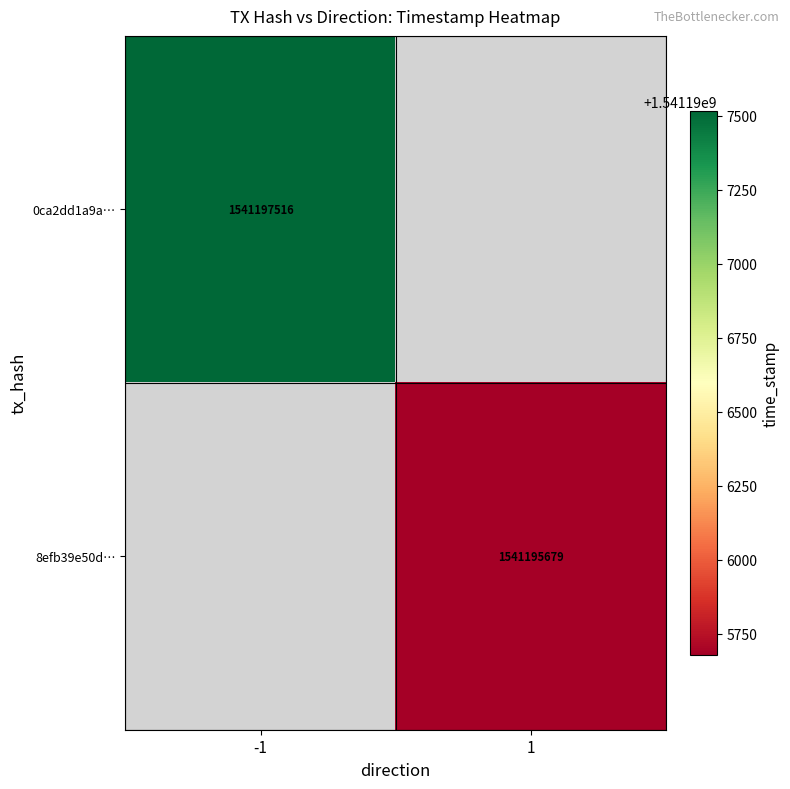

True or false: 8efb39e50d… has a value of 2727481116 at 1.

False